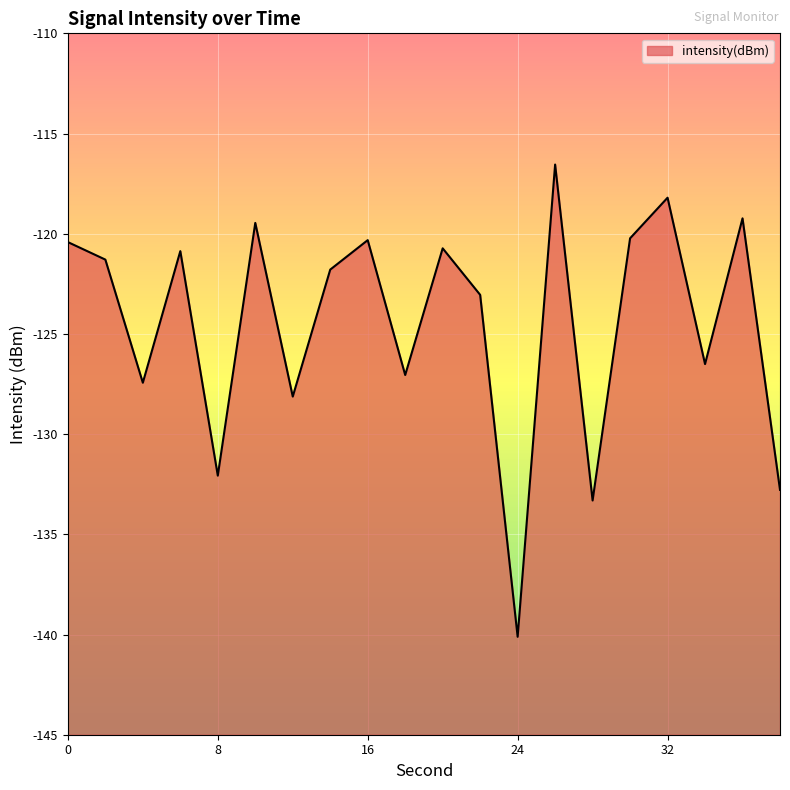

The chart shows a value of -165.4 at 22. True or false?

False